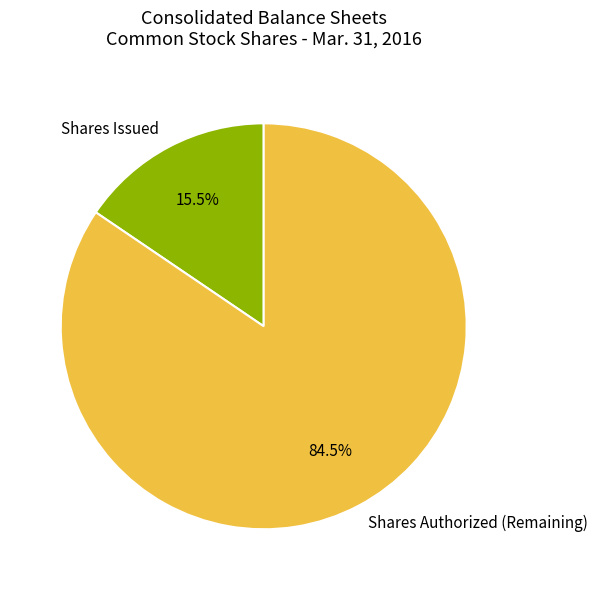

Rank the categories by value from highest to lowest.

Shares Authorized (Remaining), Shares Issued